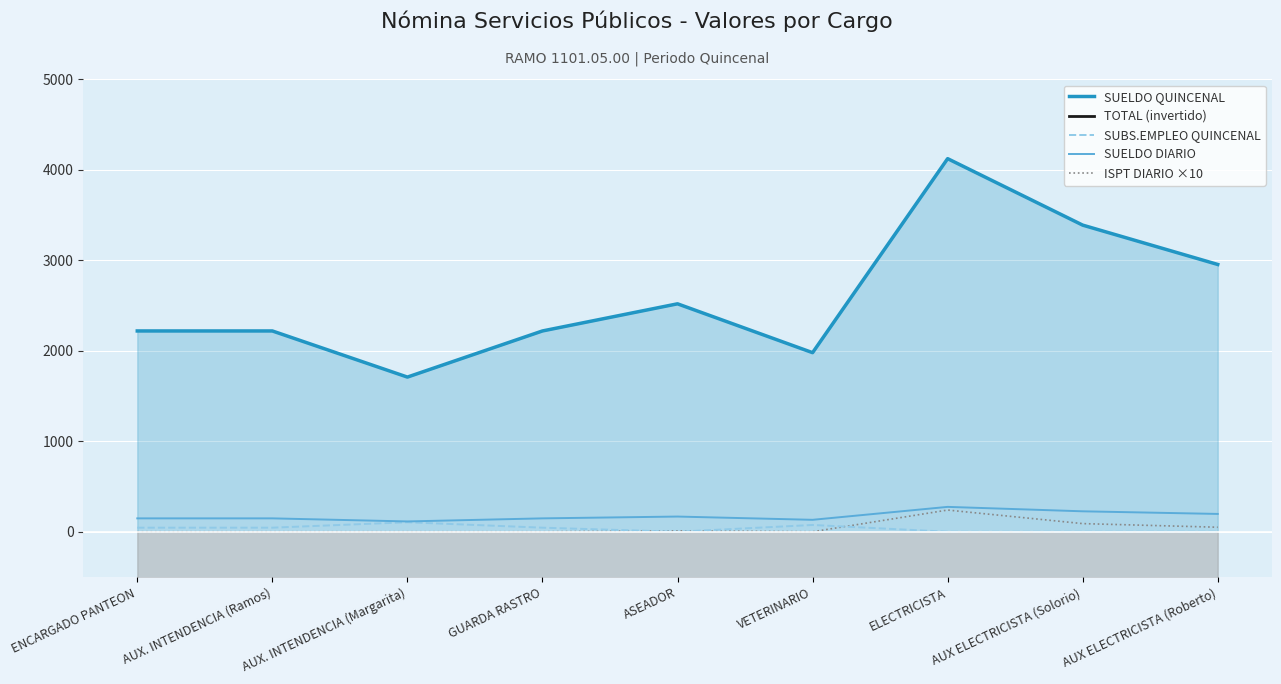

Which category has the lowest value across all series?

ELECTRICISTA